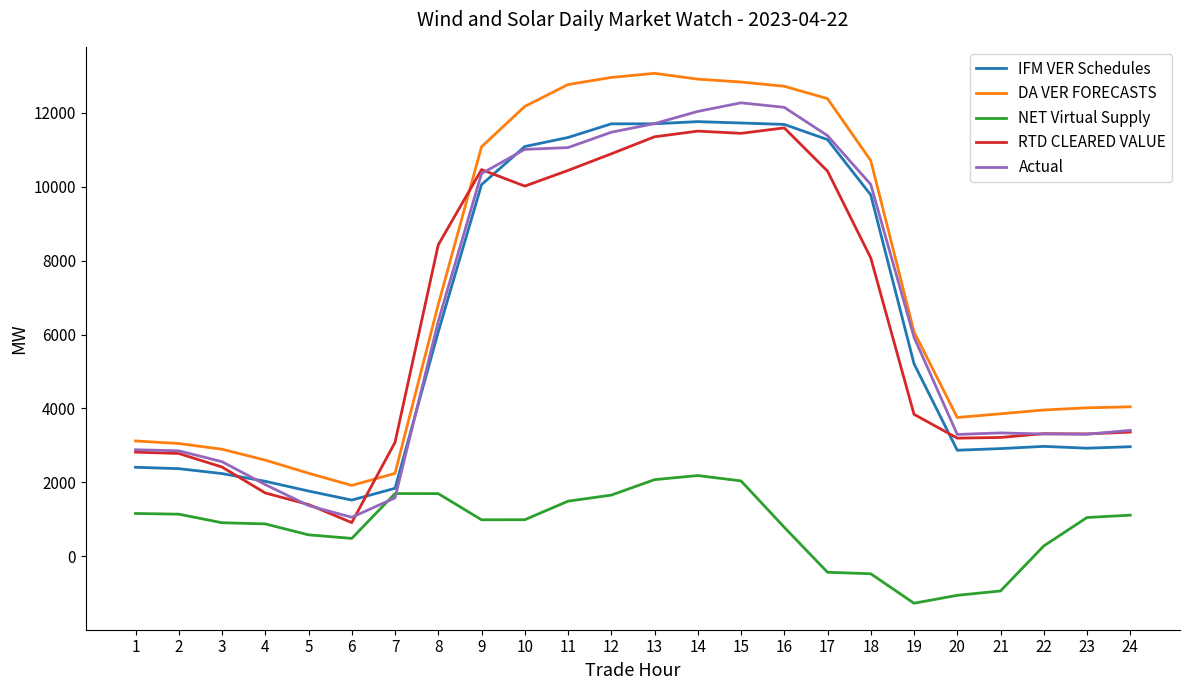

Which series changed the most between 20 and 24?

NET Virtual Supply